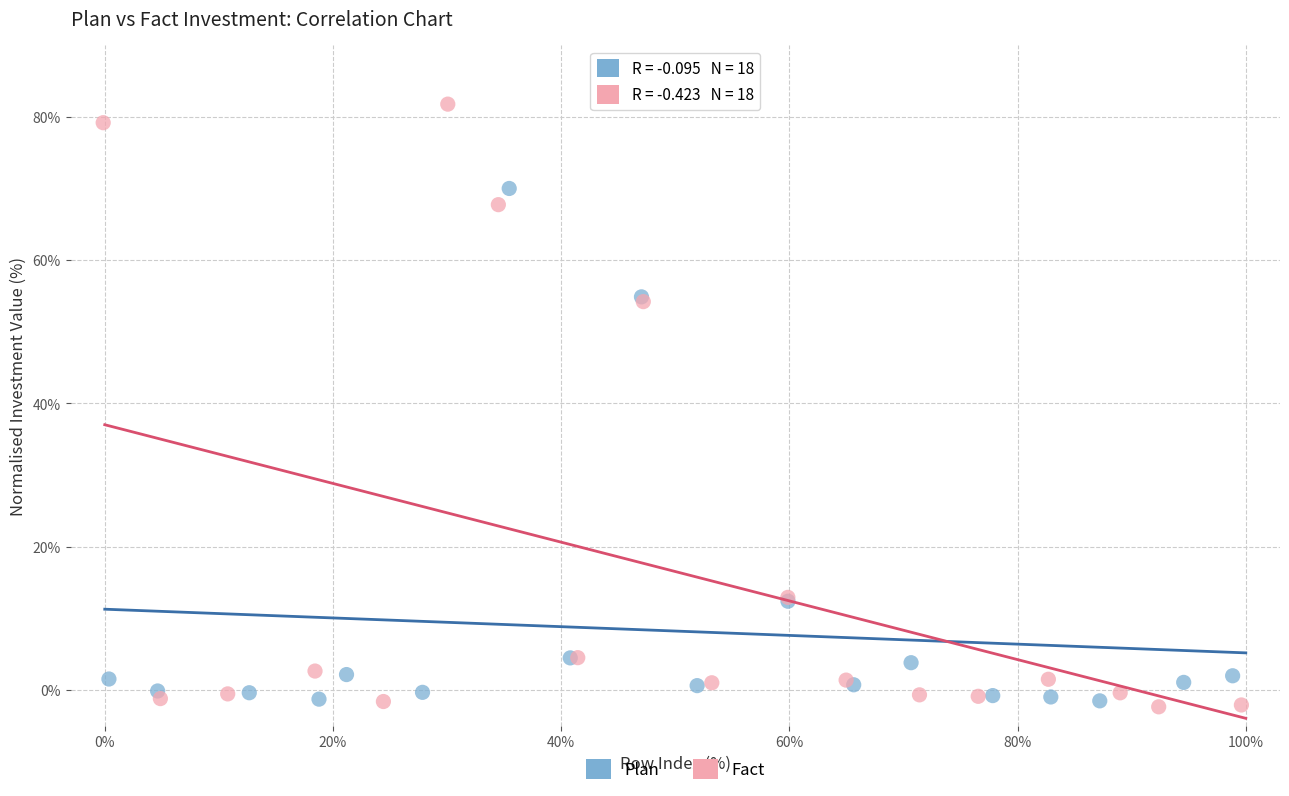

Which series has the largest Y range (max minus min)?

Fact